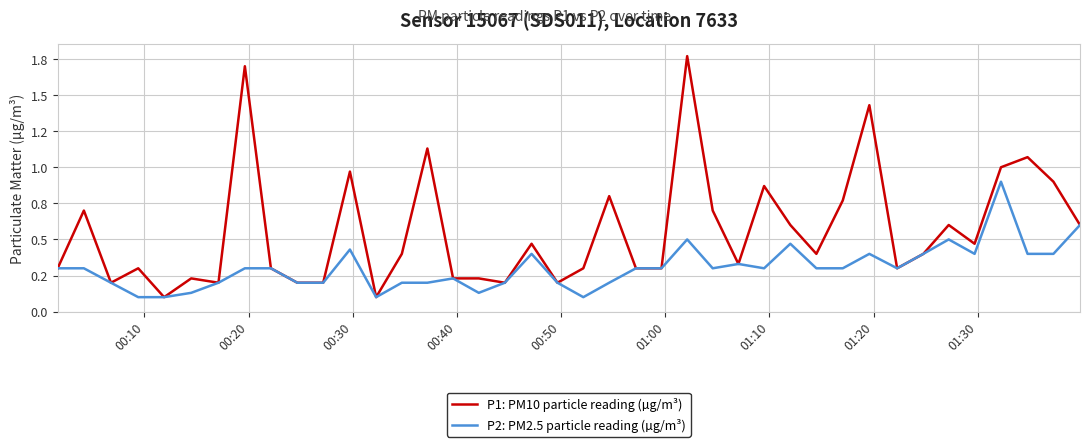

Does the chart display data point markers on the line(s)?

No